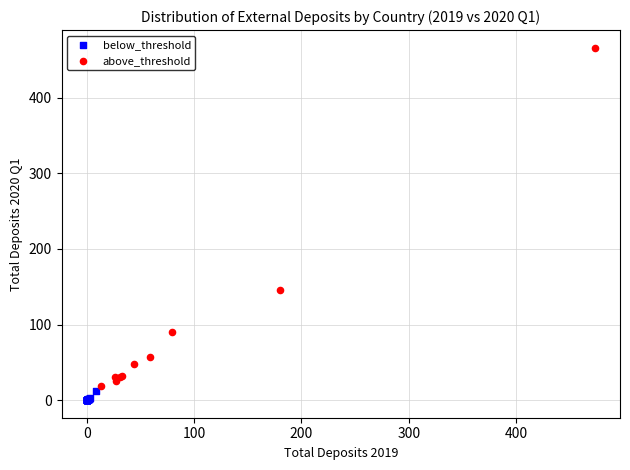

Which series has the largest Y range (max minus min)?

above_threshold